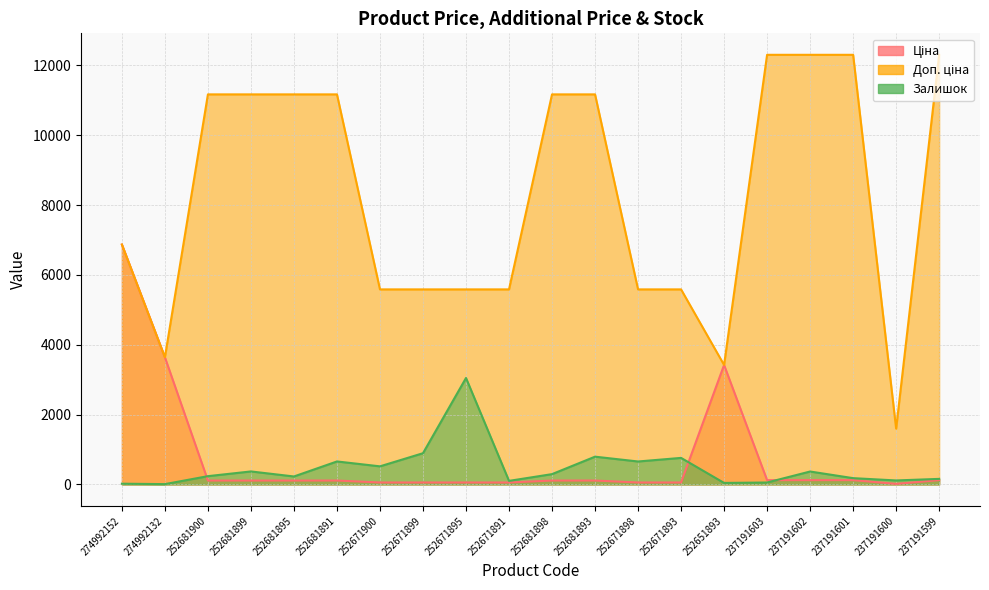

What is the label of the 1st point from the right?

237191599